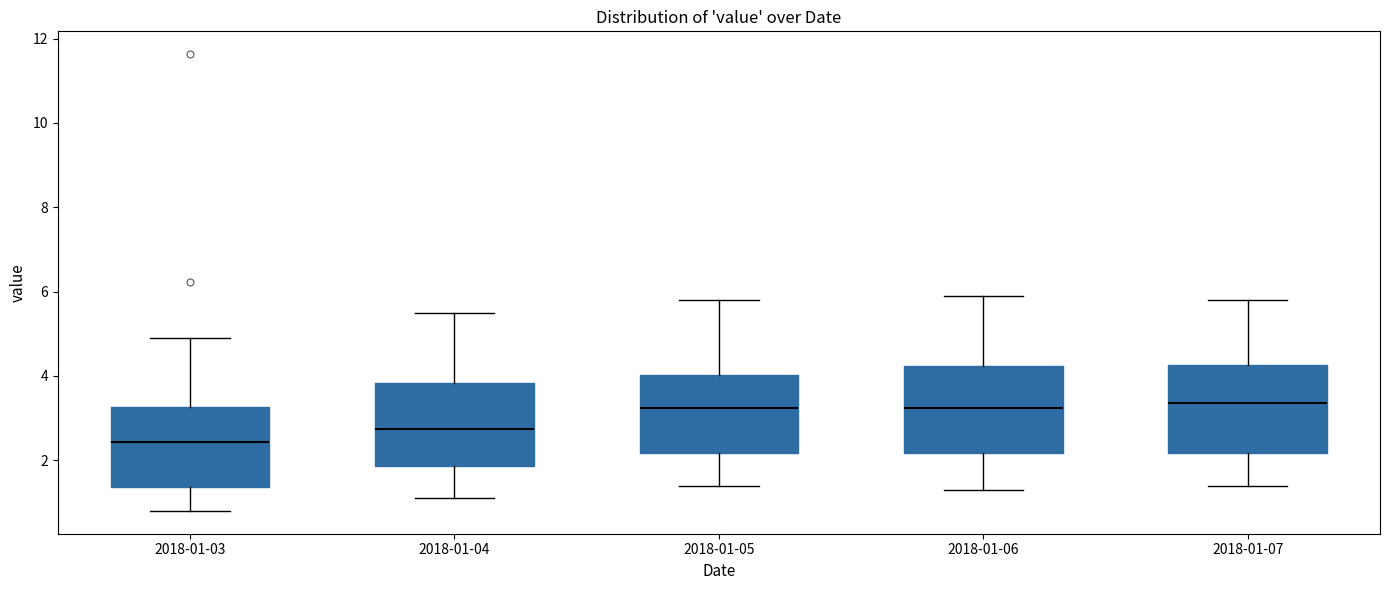

Reading left to right, read every box against the y-axis: the position of its median line, the range the box covers, and the ends of its whiskers. The values are not printed on the chart, so give them approximately, as read against the axis.

2018-01-03: median 2.4, box 1.4 to 3.2, whiskers 0.8 to 5.0
2018-01-04: median 2.8, box 1.8 to 3.8, whiskers 1.2 to 5.6
2018-01-05: median 3.2, box 2.2 to 4.0, whiskers 1.4 to 5.8
2018-01-06: median 3.2, box 2.2 to 4.2, whiskers 1.4 to 6.0
2018-01-07: median 3.4, box 2.2 to 4.2, whiskers 1.4 to 5.8